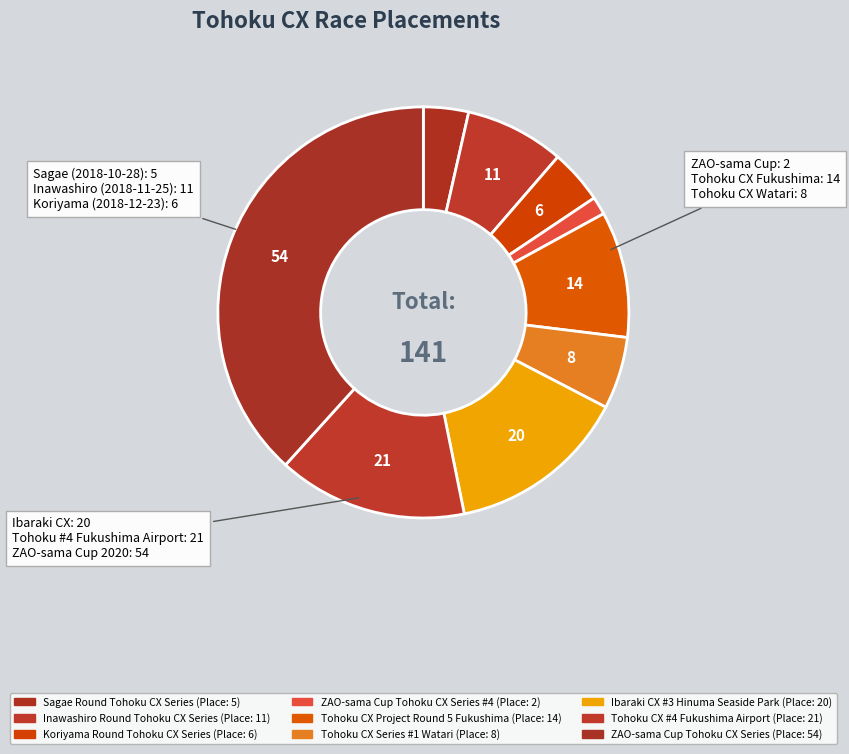

Does any single category account for the majority?

No